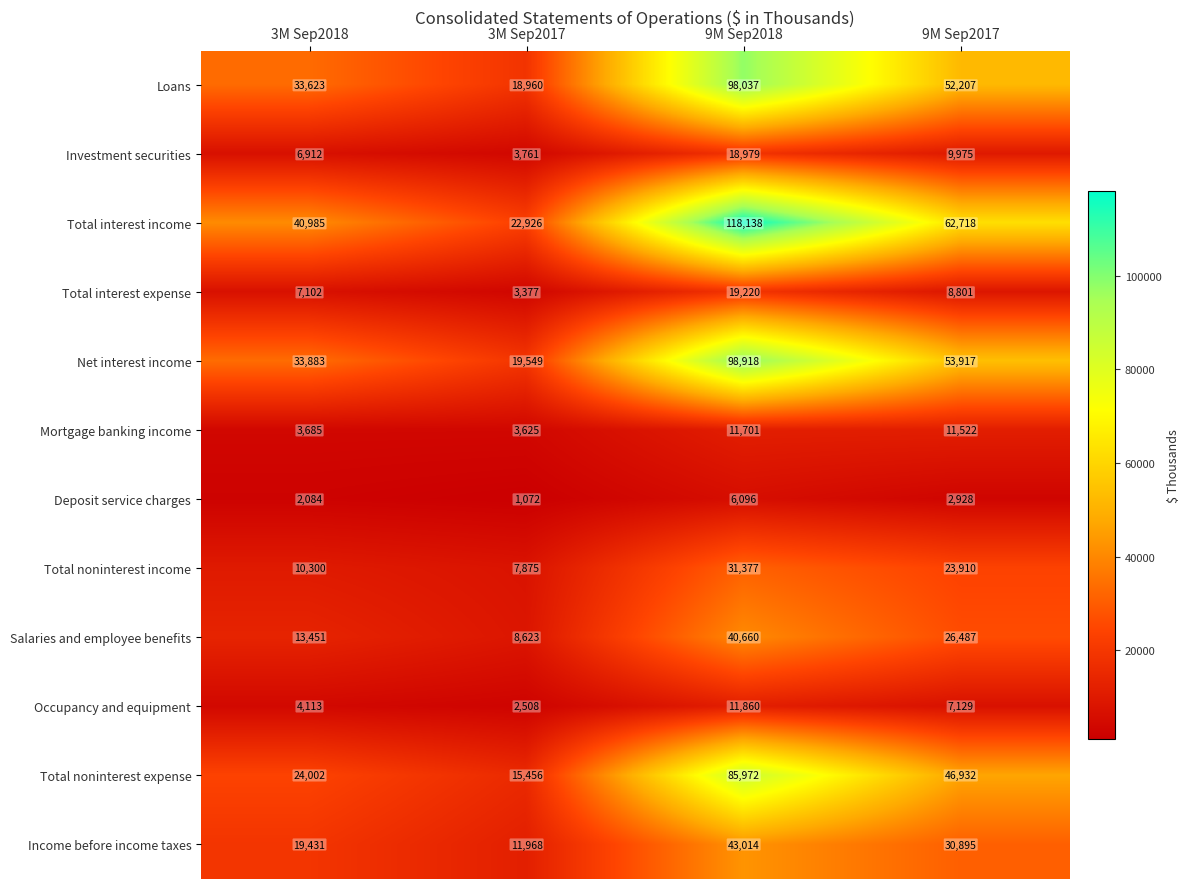

Is it true that Deposit service charges equals 4014 at 9M Sep2018?

False